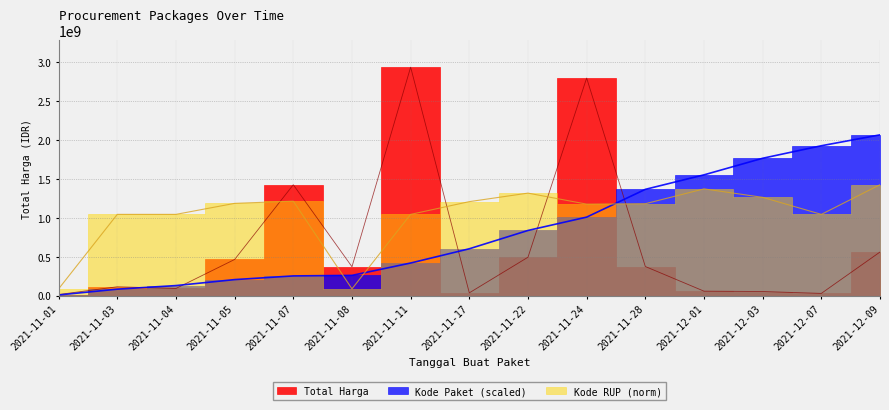

What are all the series names shown in the legend?

Total Harga, Kode Paket, Kode RUP